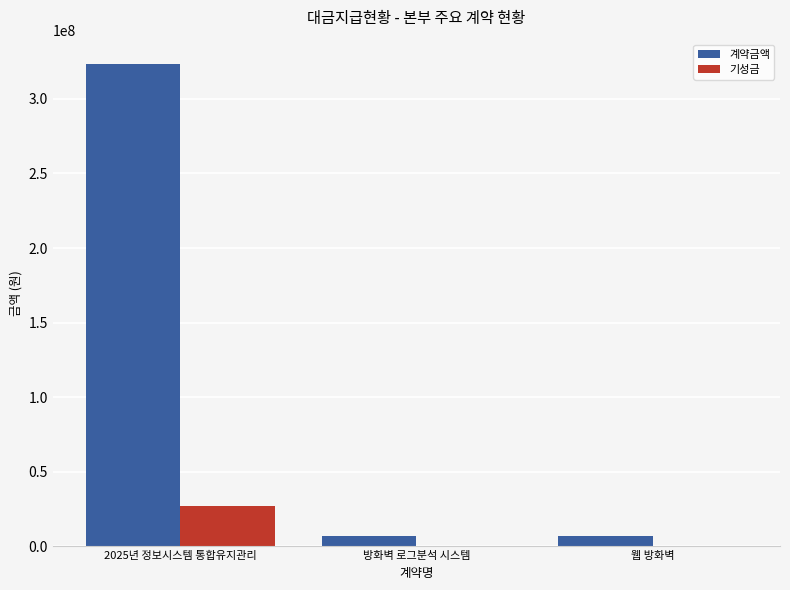

What value does the 계약금액 series have at 웹 방화벽?

7260000